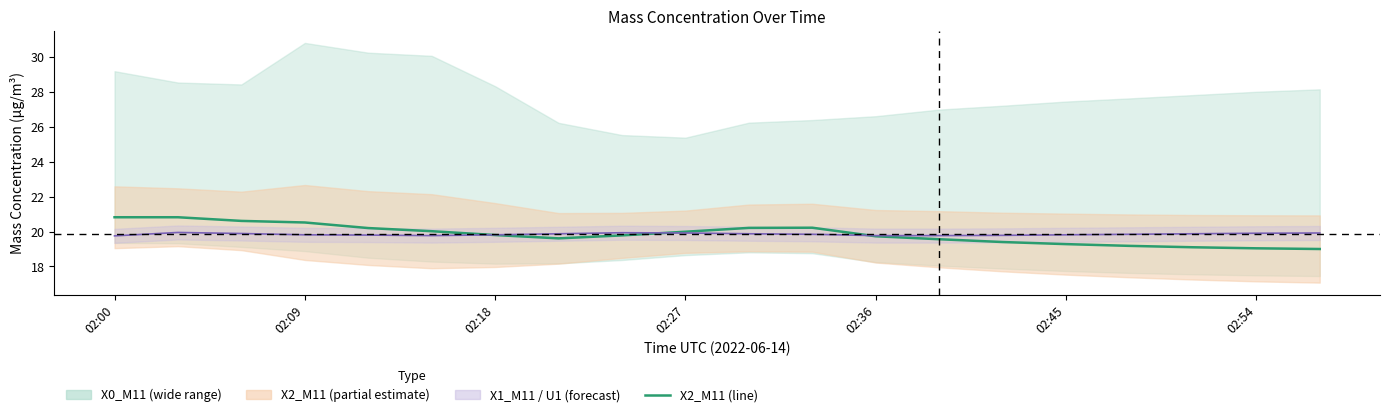

What is the spread (max minus min) of values at 02:18?

0.7